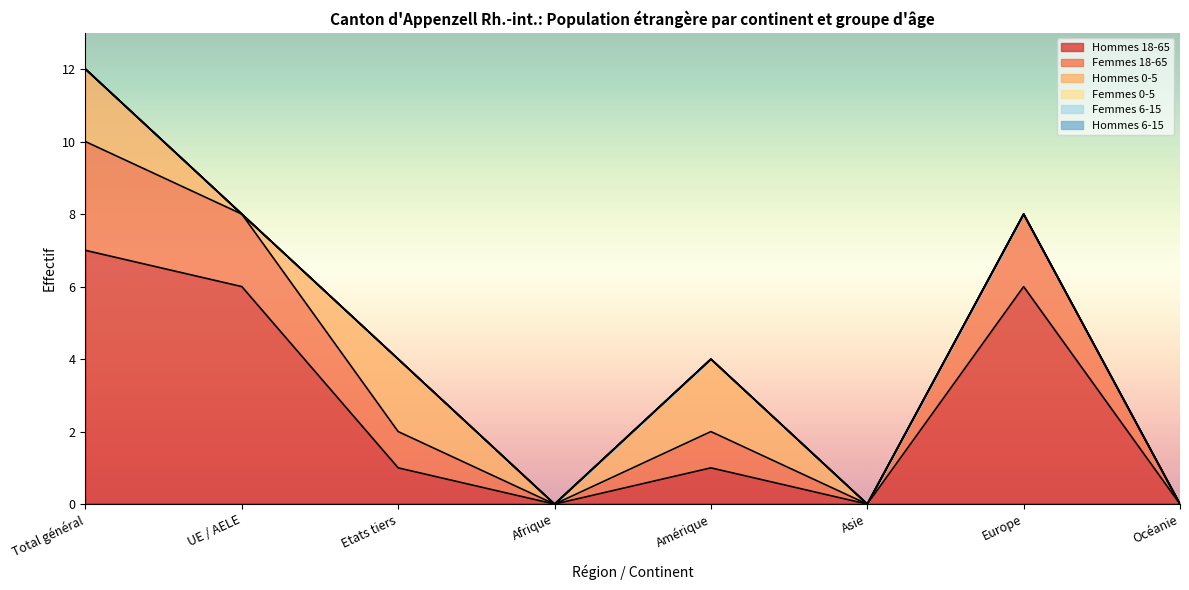

Which category has the highest value in the Hommes 6-15 series?

Total général